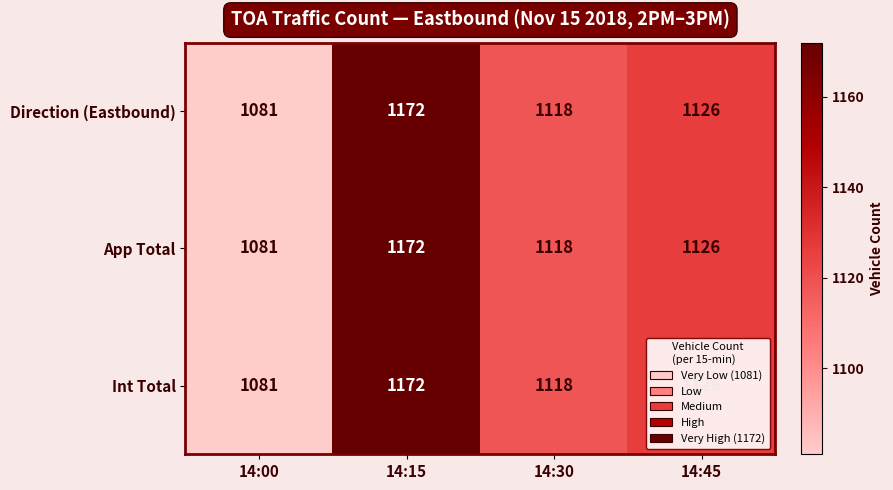

The value of Direction (Eastbound) at 14:30 is 1767. True or false?

False